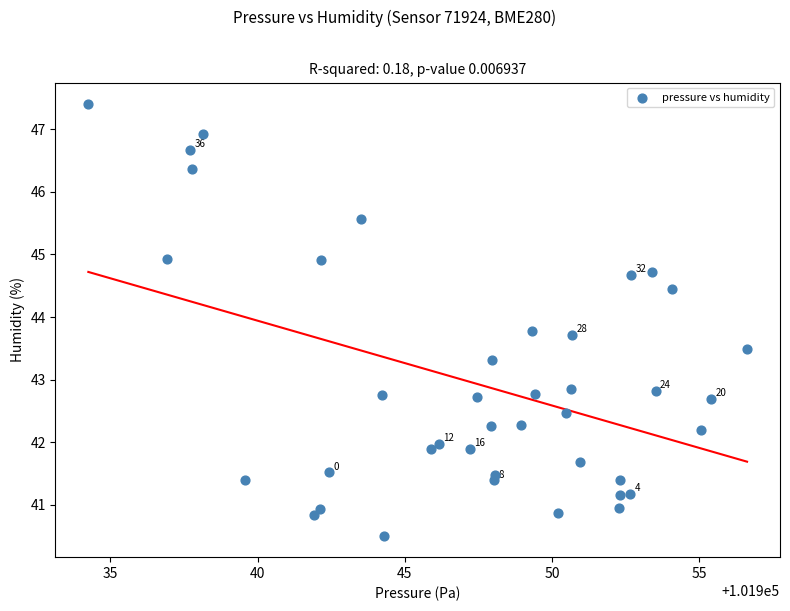

What is the range of X values (max minus min)?

22.4